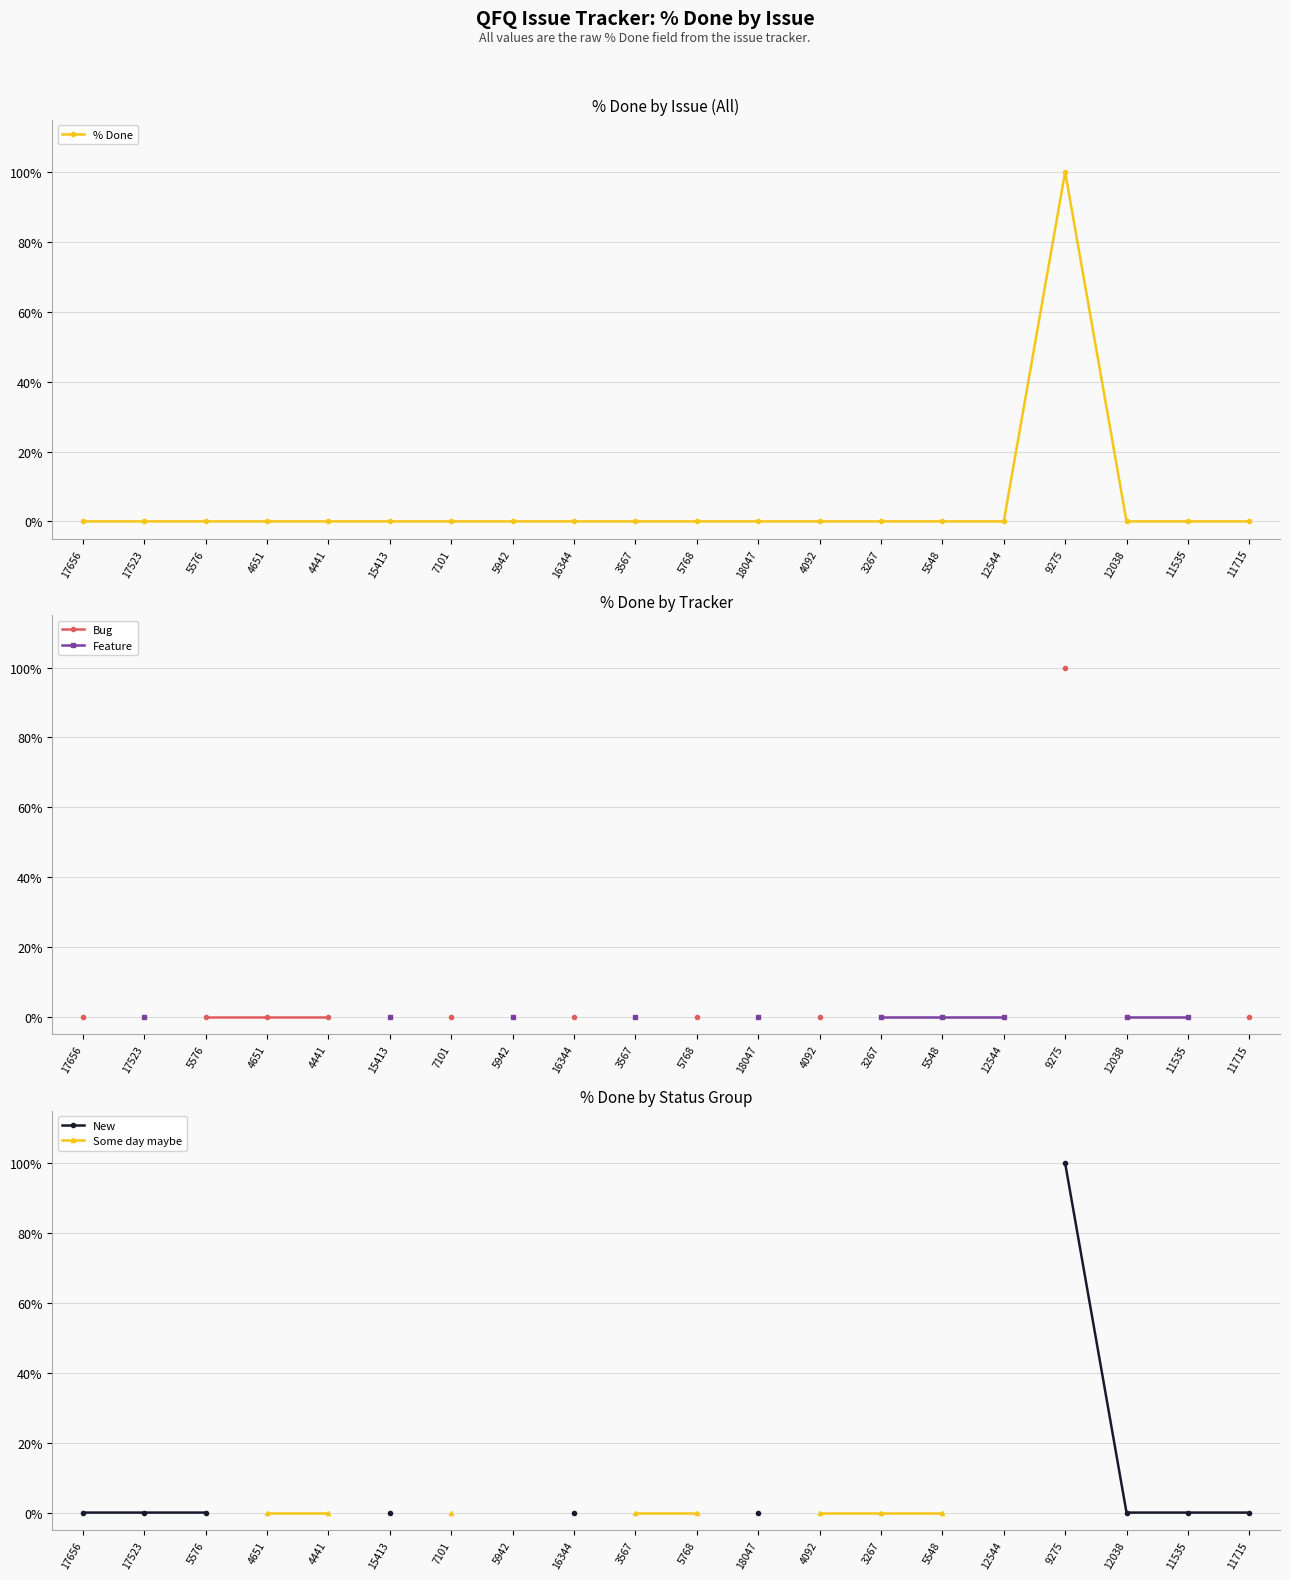

How many interior local peaks does the % Done series have?

1